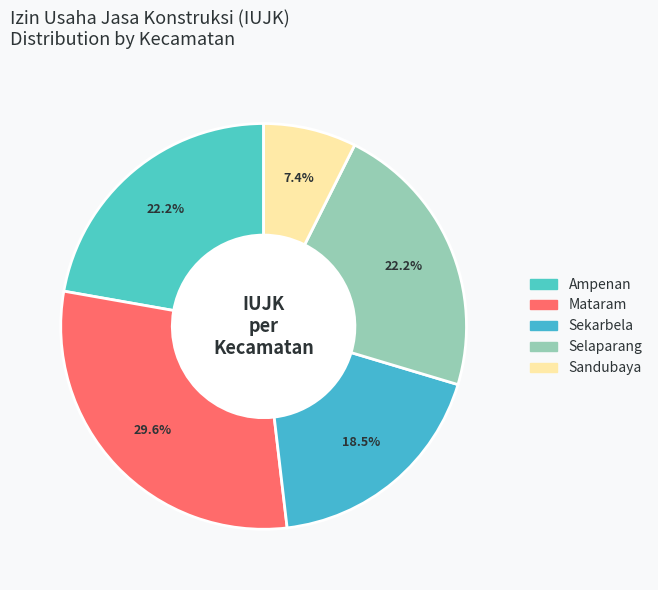

To the nearest percent, what percentage of the pie is Sandubaya?

7%